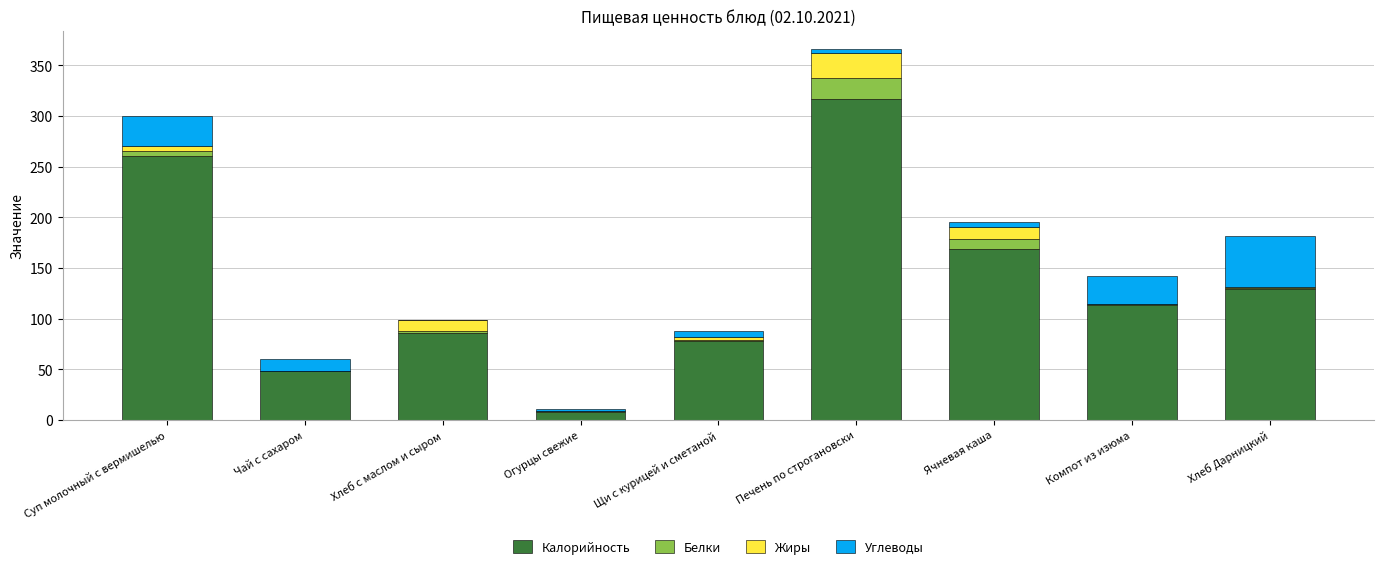

What is the highest value of the Калорийность series?

317.2